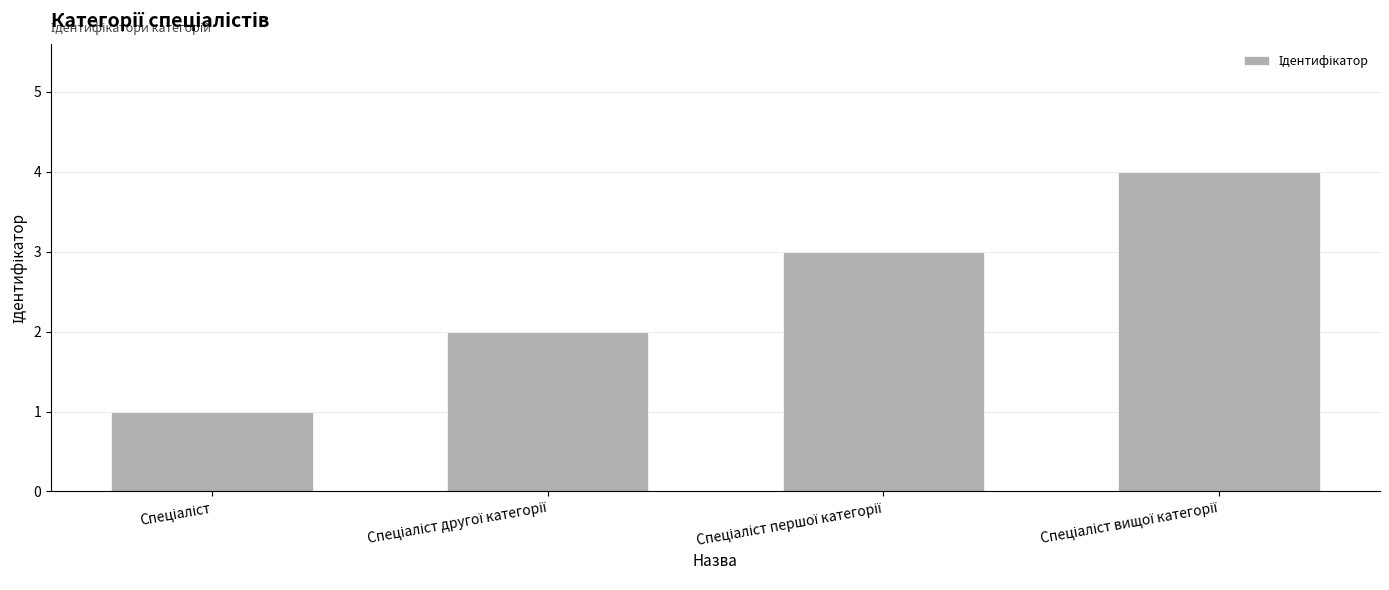

What is the sum of all values?

10